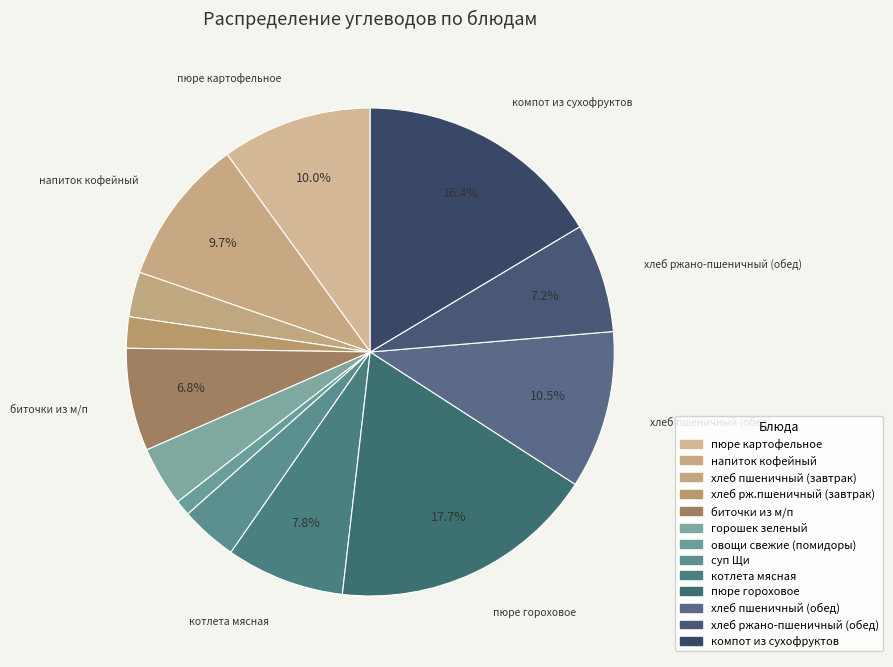

To the nearest percent, what percentage of the pie is биточки из м/п?

7%